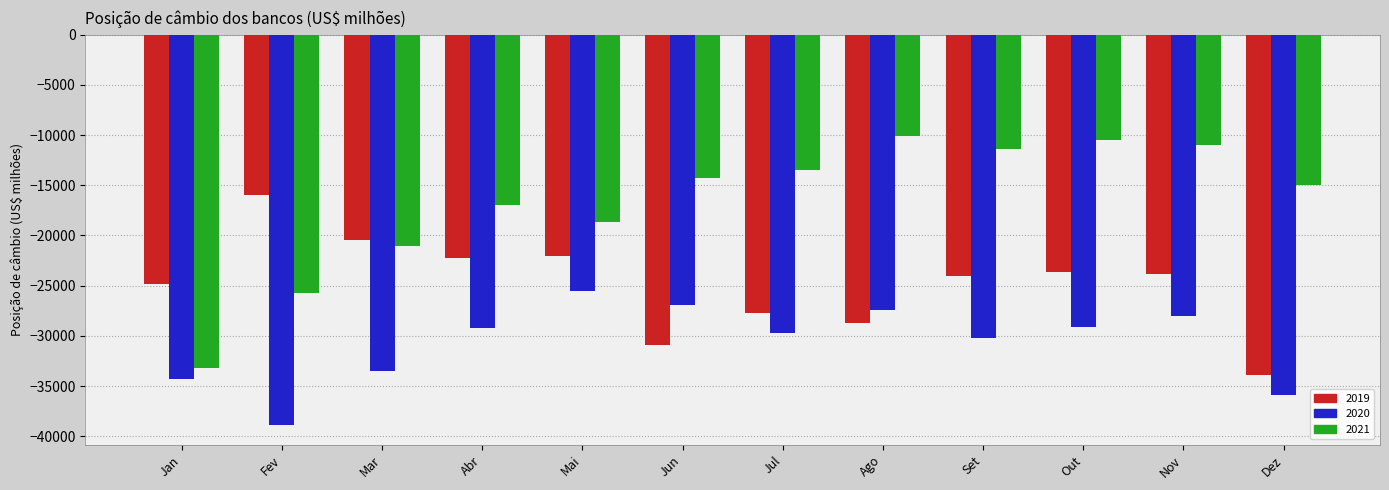

The value of 2019 at Dez is -8787.5. True or false?

False